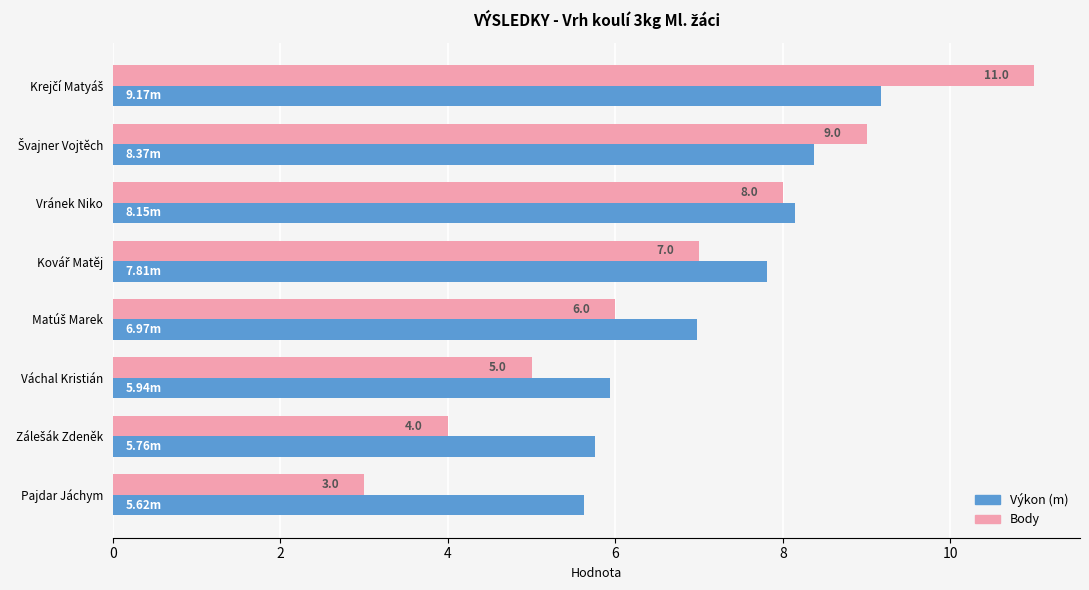

What is the average value of the Výkon (m) series?

7.2